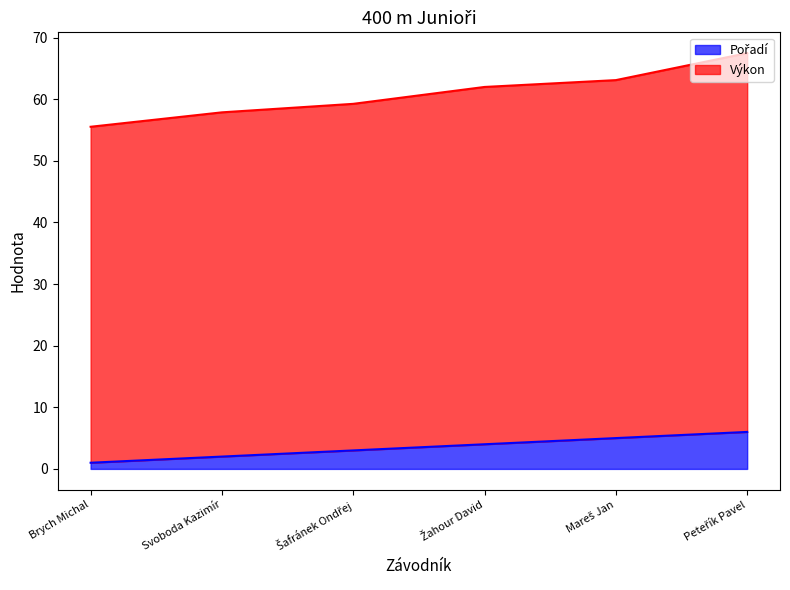

The Výkon series shows 83.3 at Šafránek Ondřej. True or false?

False